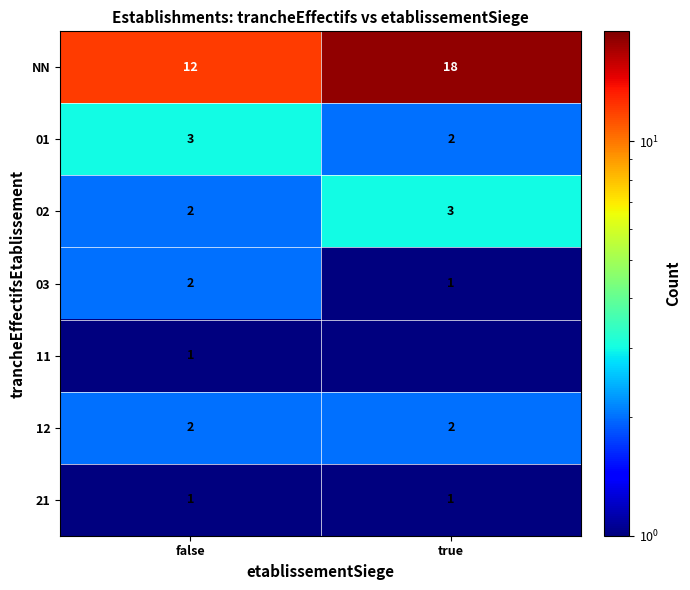

What is the minimum value for NN?

12.0